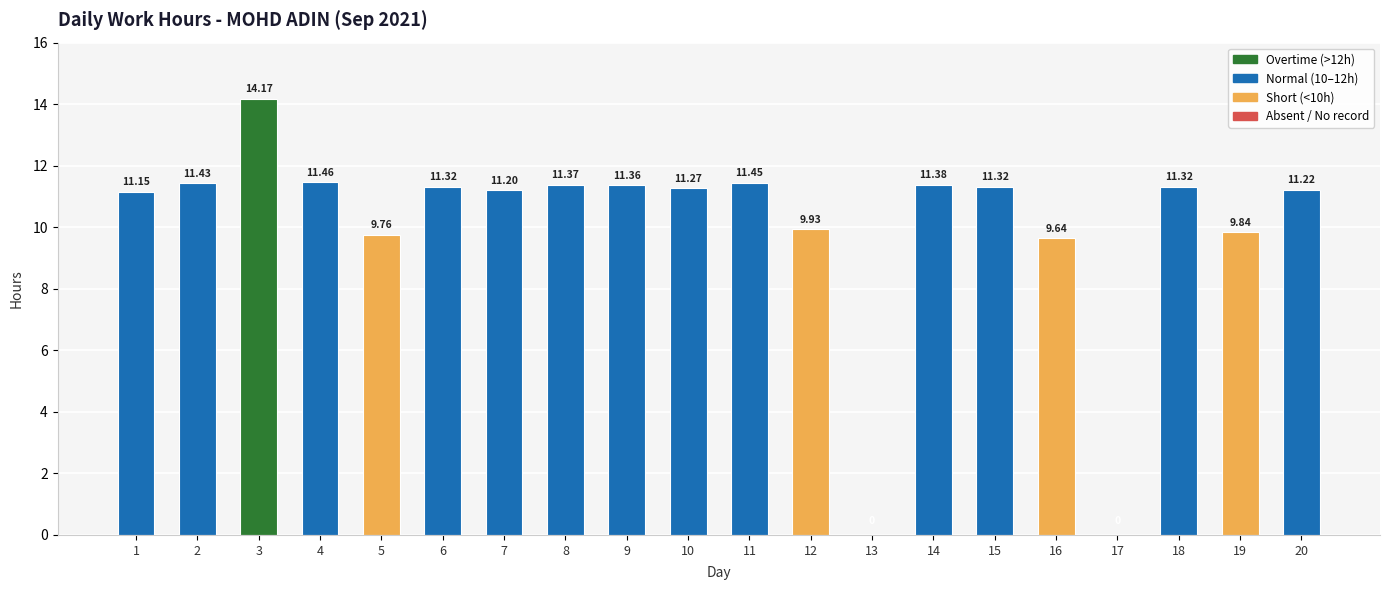

What is the sum of the values at 9 and 18?

22.7